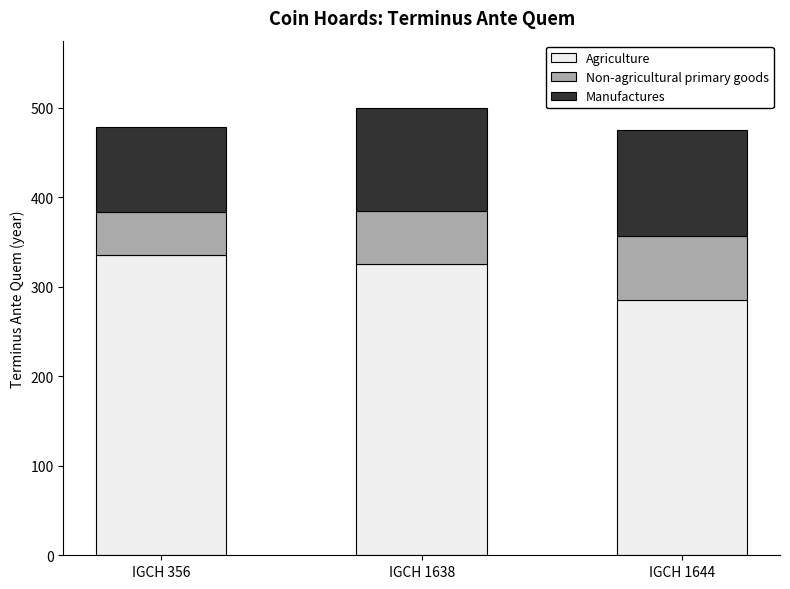

Where is Agriculture nearest to the value 310?

IGCH 1638